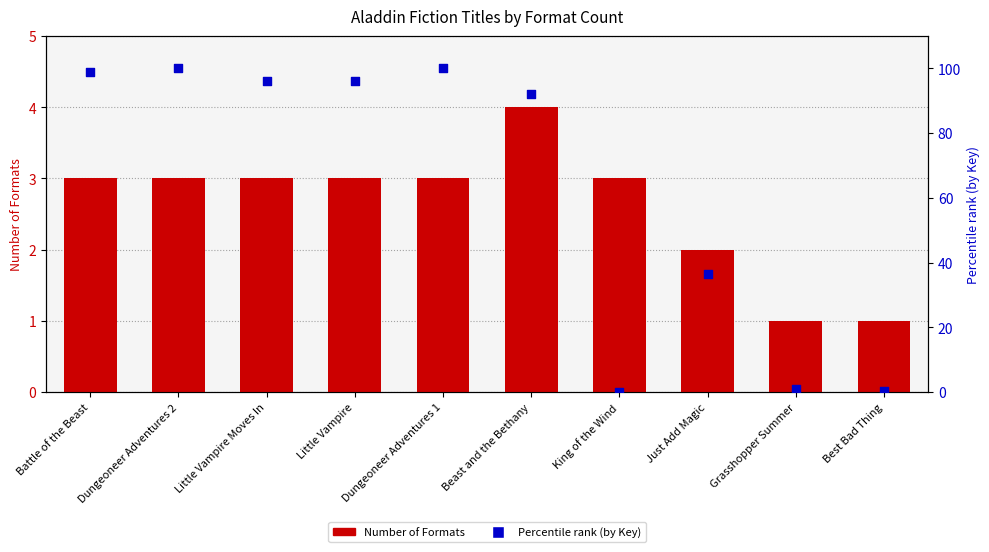

Which series reaches the maximum Y coordinate?

Percentile rank (by Key)